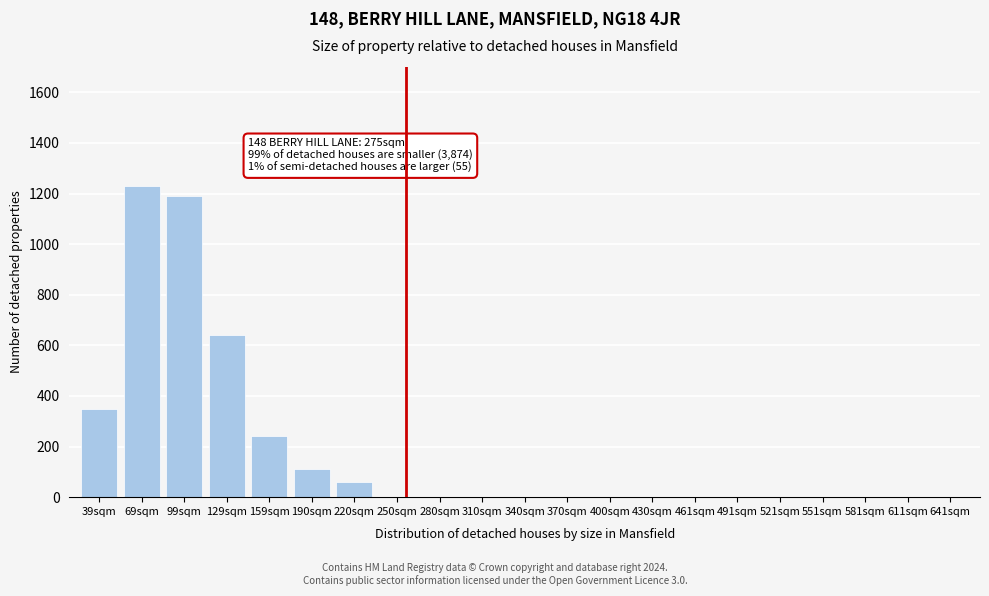

Reading left to right, what are all the values shown in this chart?

39sqm=350	69sqm=1230	99sqm=1190	129sqm=640	159sqm=240	190sqm=110	220sqm=60	250sqm=0	280sqm=0	310sqm=0	340sqm=0	370sqm=0	400sqm=0	430sqm=0	461sqm=0	491sqm=0	521sqm=0	551sqm=0	581sqm=0	611sqm=0	641sqm=0